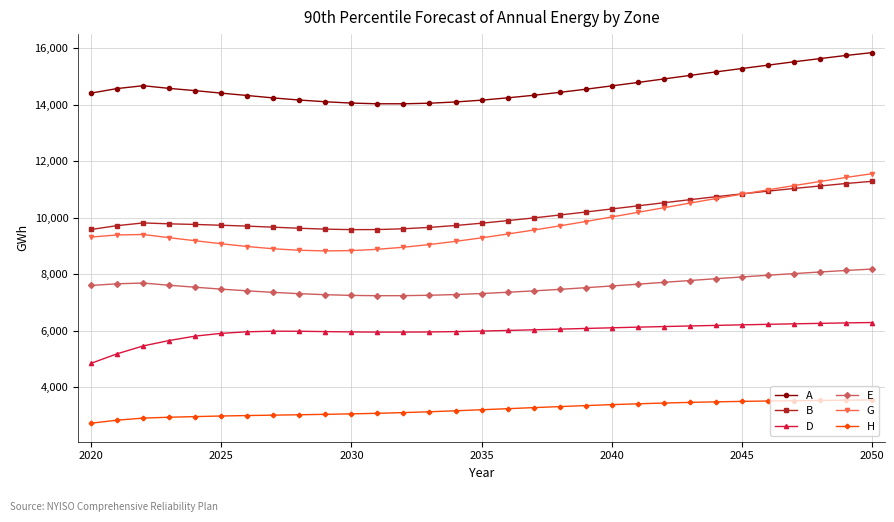

True or false: G and E intersect in this chart.

False